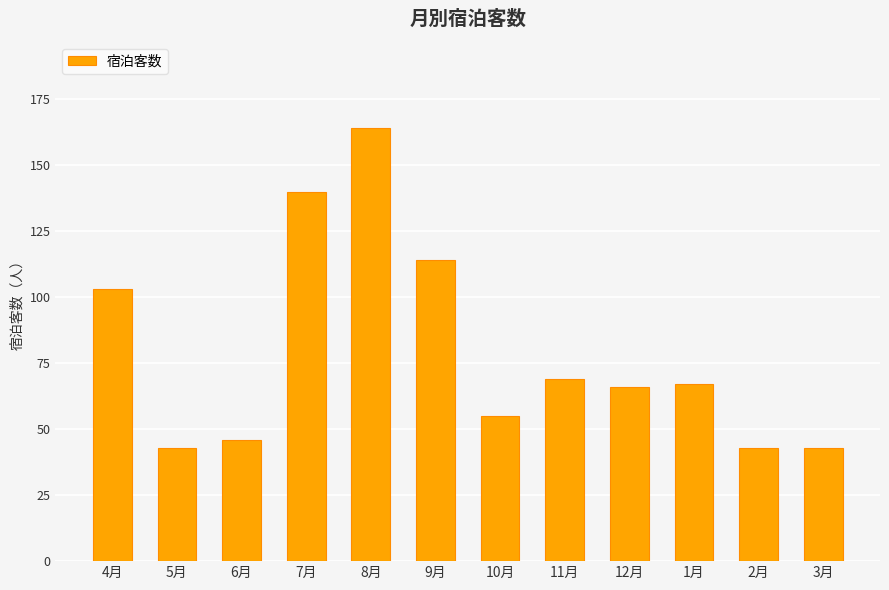

What is the label of the 11th bar from the left?

2月